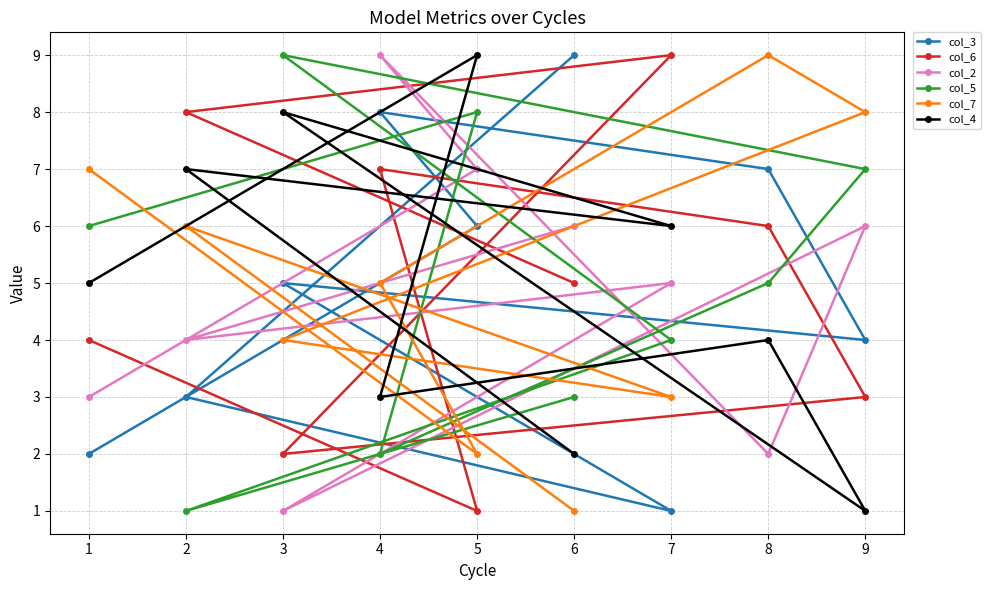

True or false: col_2 has more than 1 interior local peaks.

True